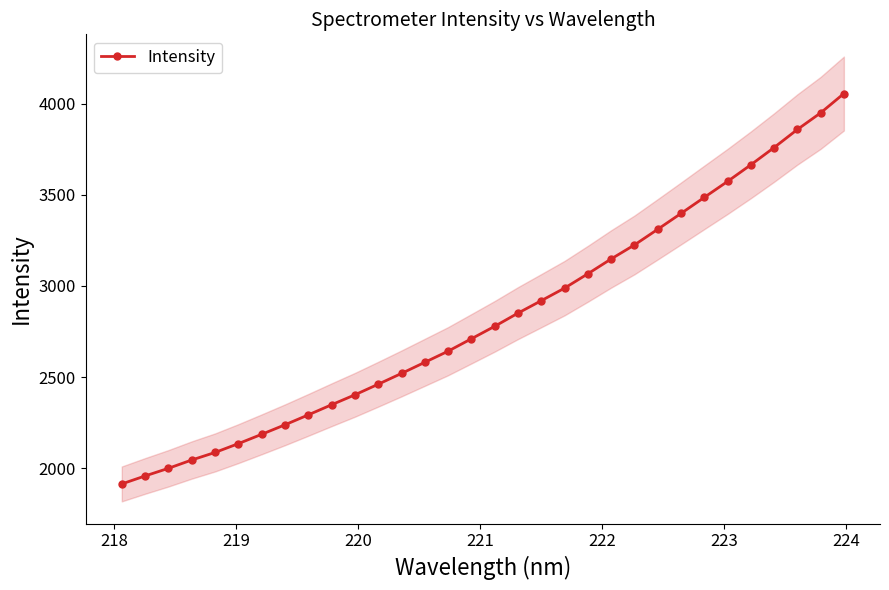

Reading right to left, extract all data points from this chart.

4054.9	3948.8	3857.7	3758.7	3663.9	3572.9	3485.3	3397.2	3310.4	3224.6	3147.8	3066.5	2987.8	2919.0	2850.7	2778.4	2710.1	2642.0	2581.0	2520.0	2460.8	2402.7	2348.2	2292.7	2238.3	2186.1	2134.9	2086.6	2045.2	1999.6	1957.8	1913.9